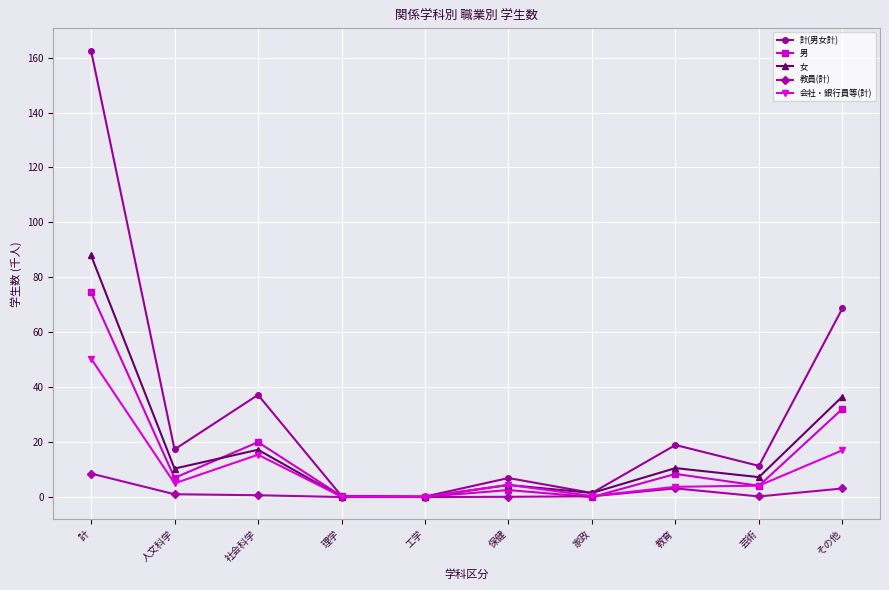

What is the total value across all series at 教育?

44.8